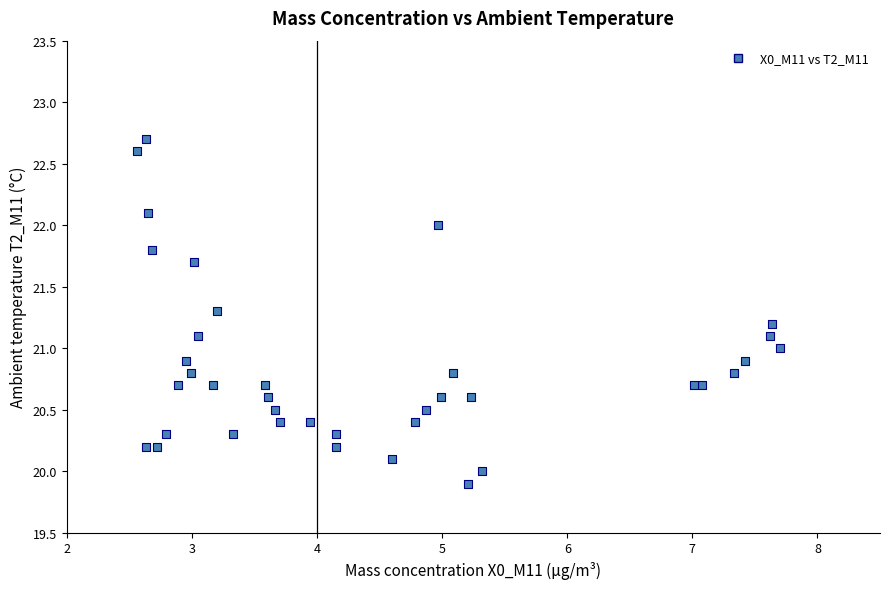

What is the range of X values (max minus min)?

5.1